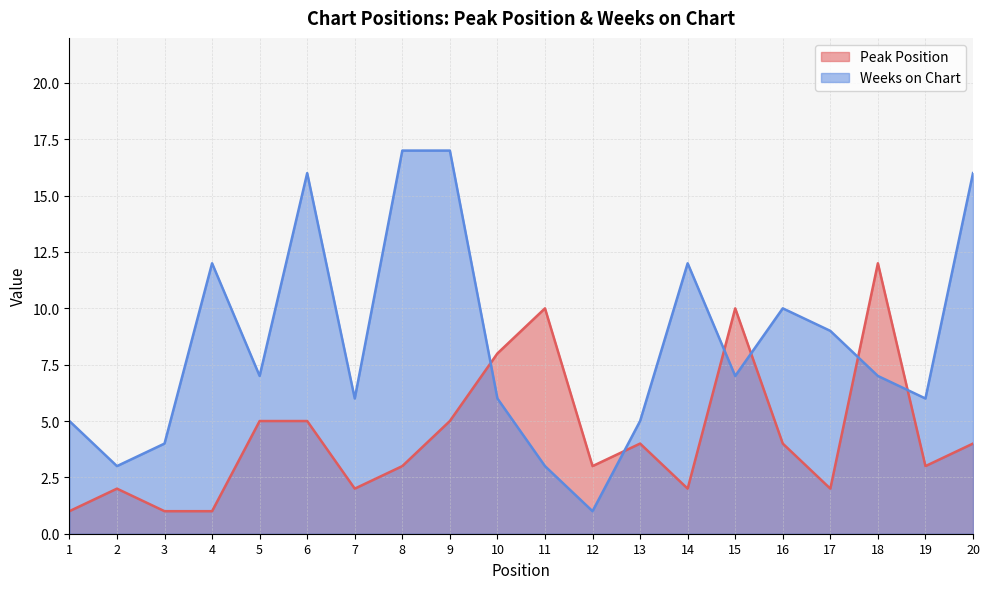

True or false: Peak Position and Weeks on Chart intersect in this chart.

True